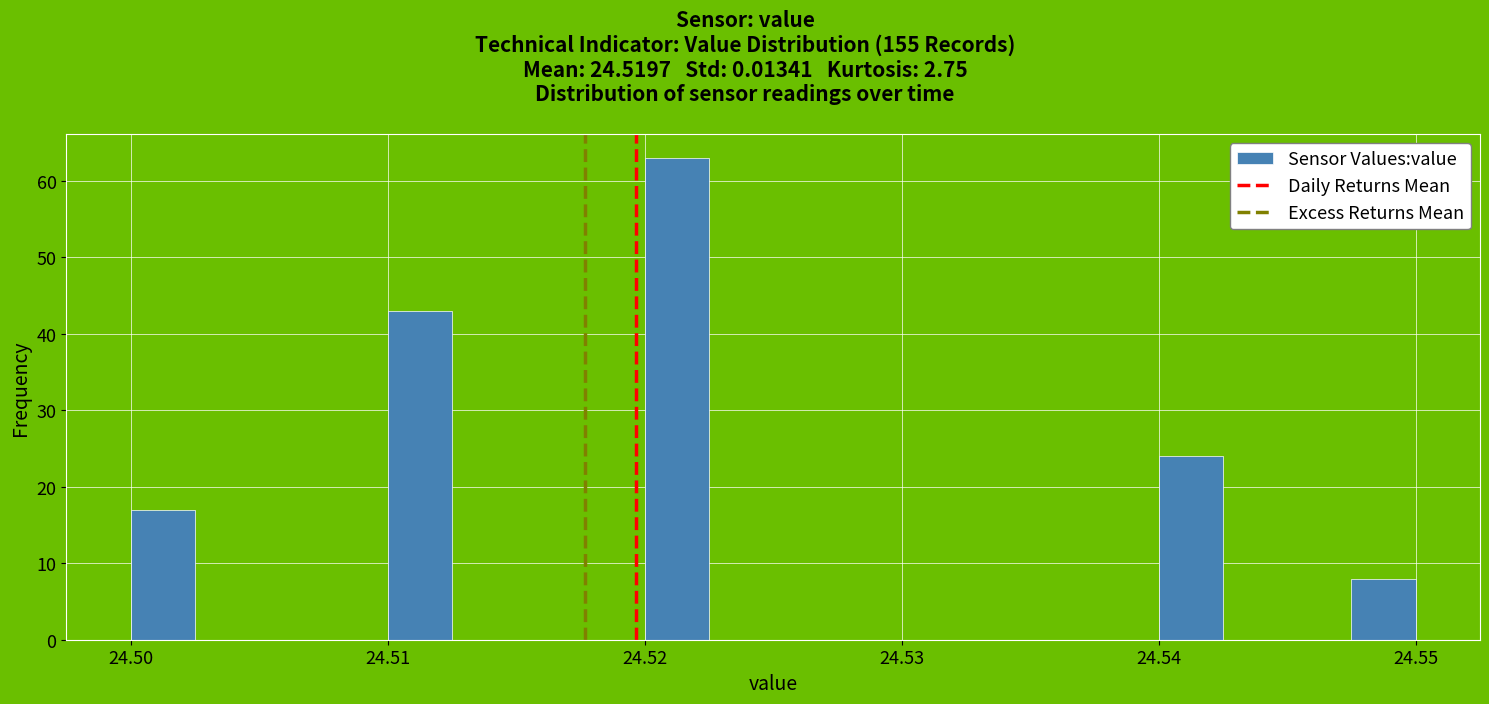

Around what value on the x-axis is the tallest bar? Give the approximate position of its centre, as read against the axis.

24.521